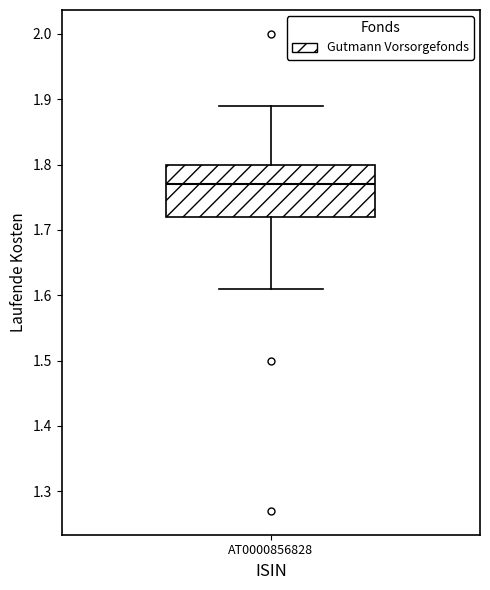

Transcribe this box plot: give where the median line is, the range the box spans, and where the two whiskers end, as read against the y-axis. The values are not printed on the chart, so give them approximately, as read against the axis.

median 1.77, box 1.72 to 1.80, whiskers 1.61 to 1.89